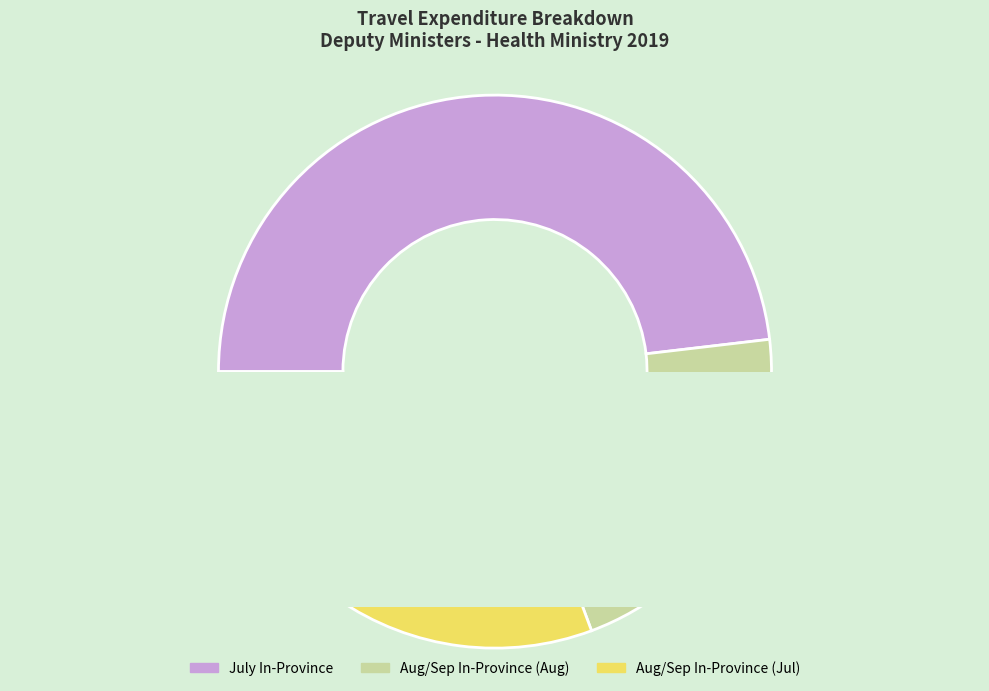

Does In Province Flights represent more than half of the total?

Yes